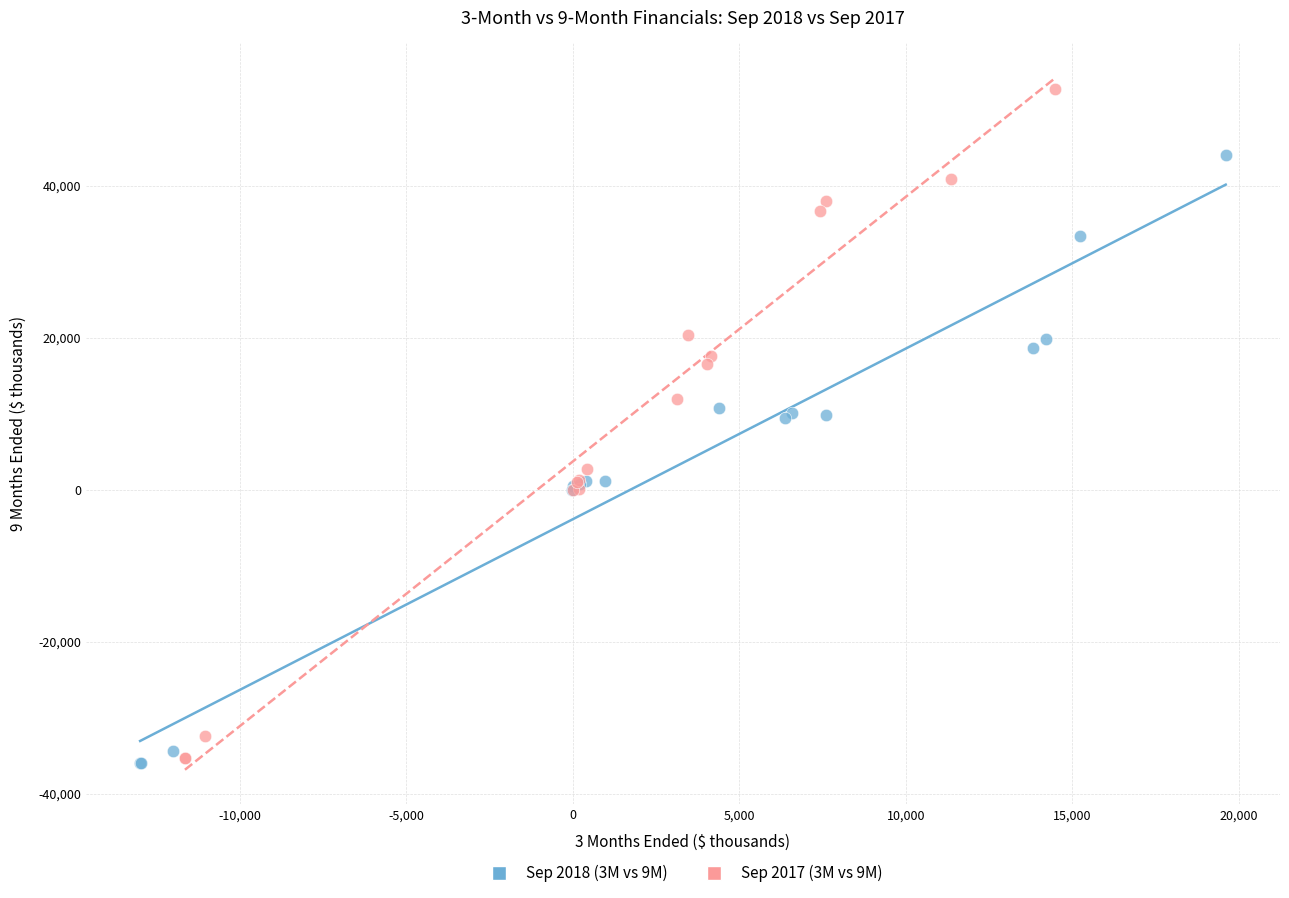

Which series contains the highest Y value?

Sep 2017 (3M vs 9M)